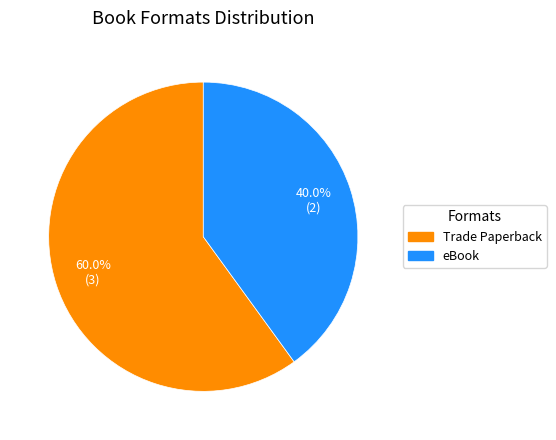

Is there a majority slice in this chart?

Yes